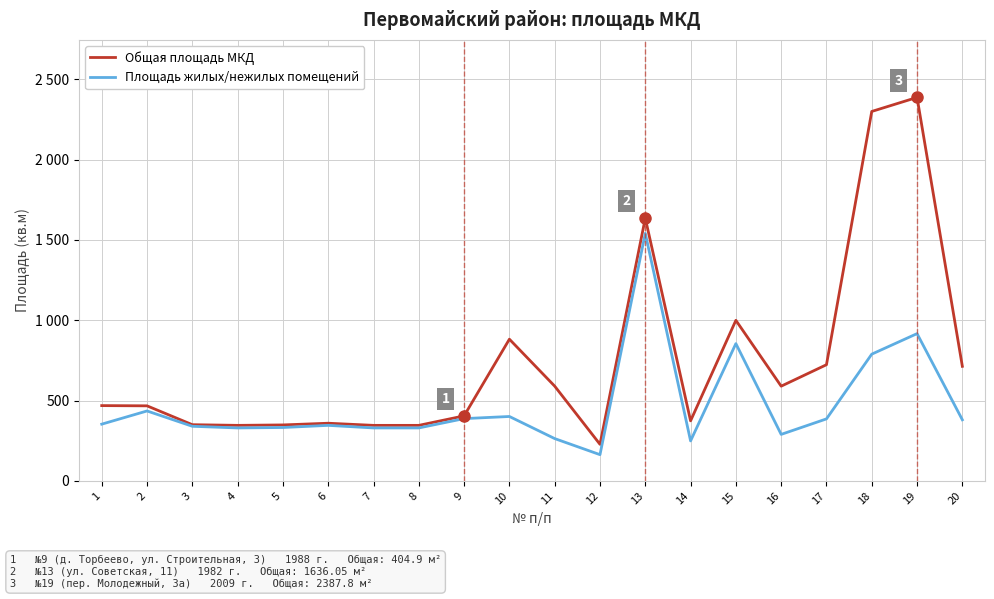

True or false: Площадь жилых/нежилых помещений and Общая площадь МКД intersect in this chart.

False